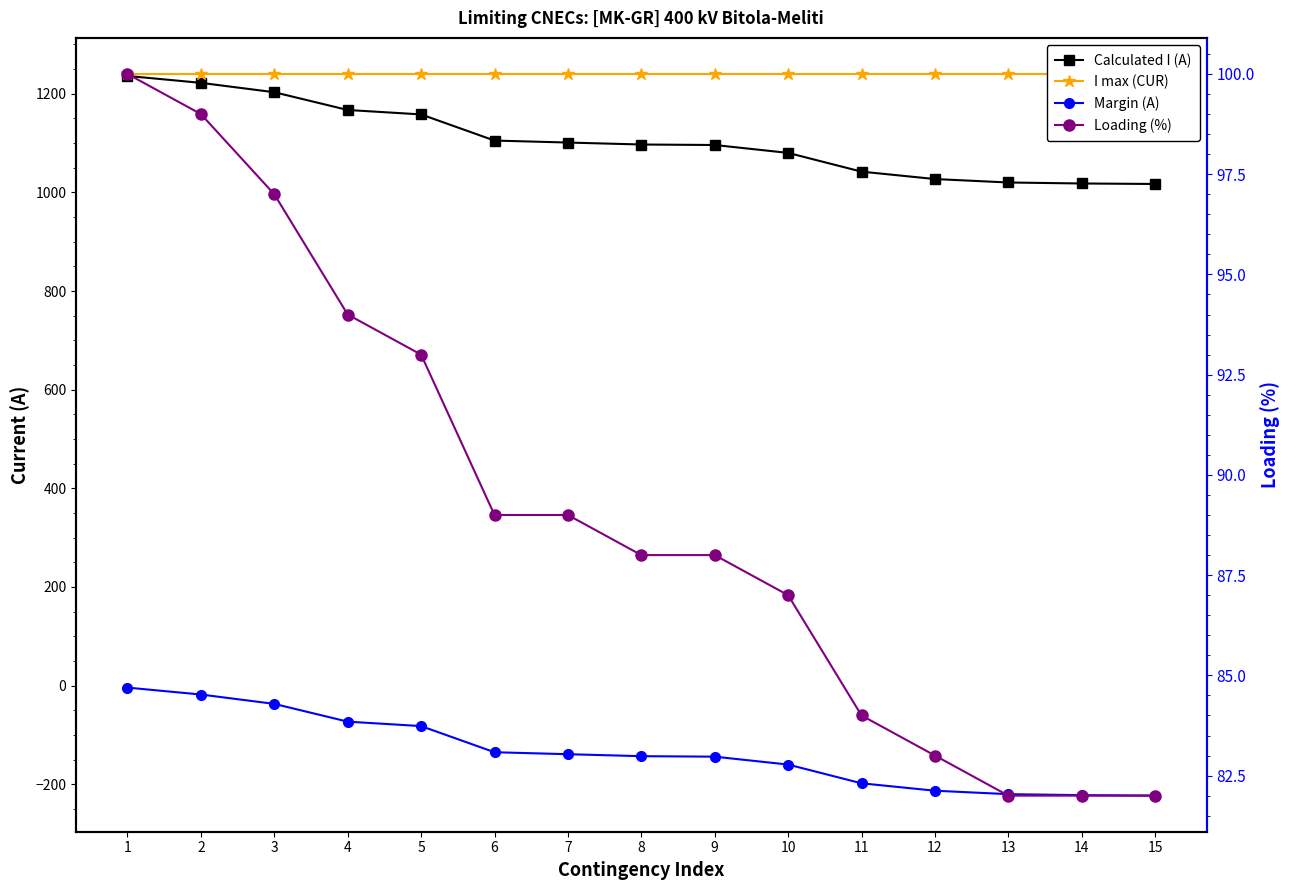

Is this an area chart (filled region under the line)?

No